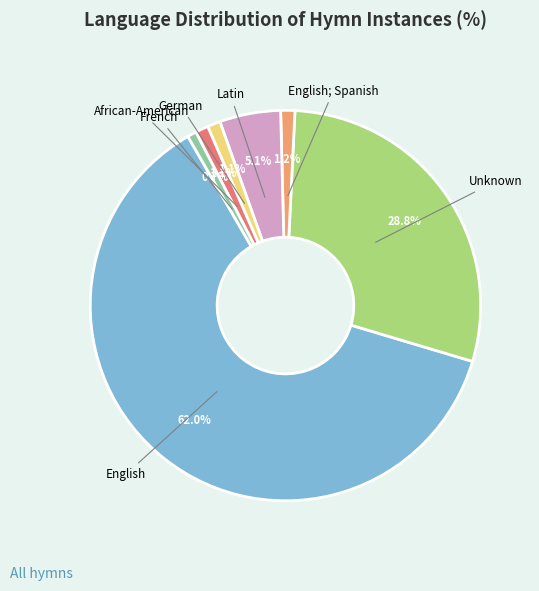

Does any single category account for the majority?

Yes